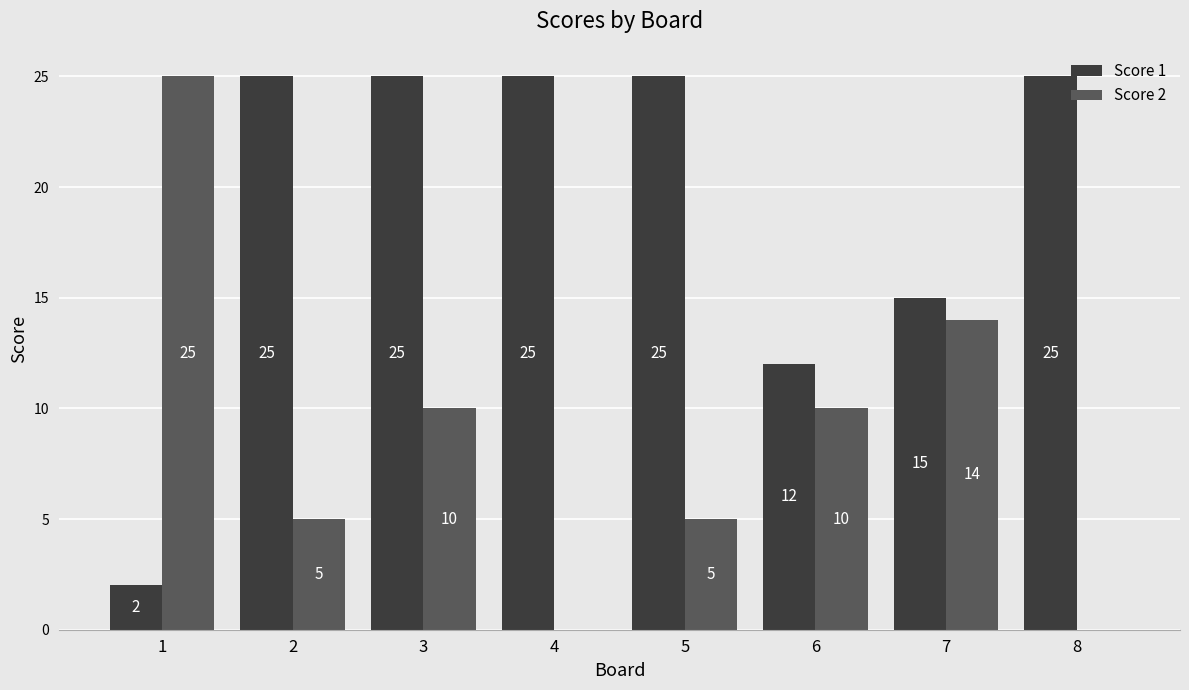

What is the average value of the Score 2 series?

9